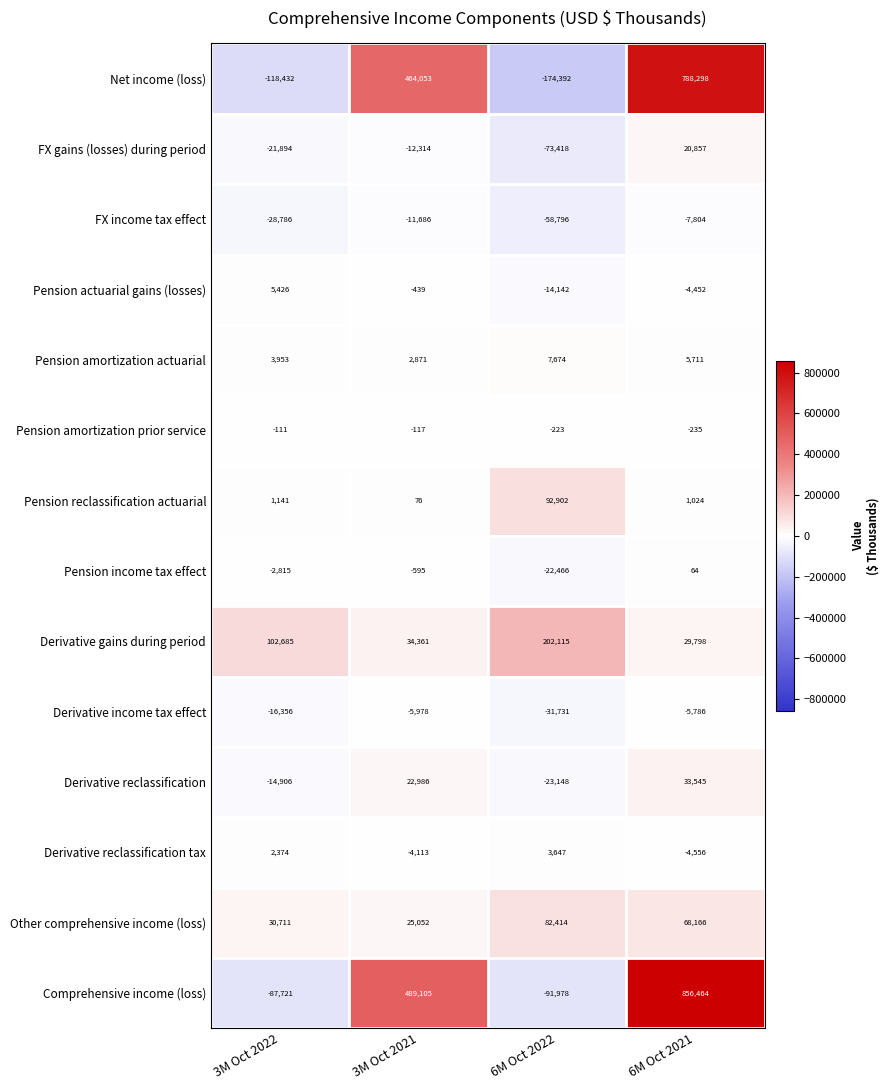

How many values in the Pension amortization prior service series are below -117?

2